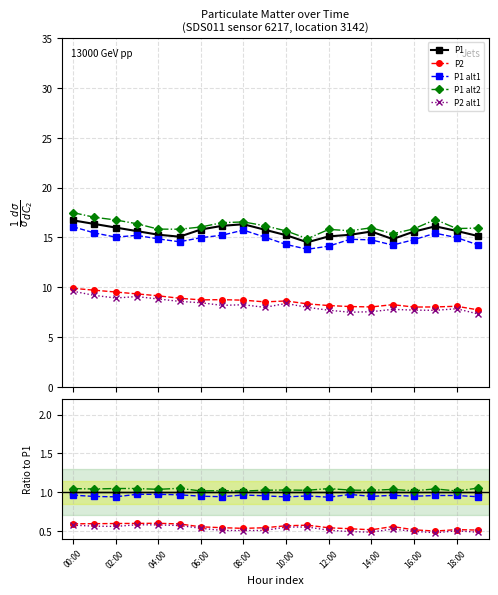

True or false: P1 alt2 and P2 cross at least once.

False